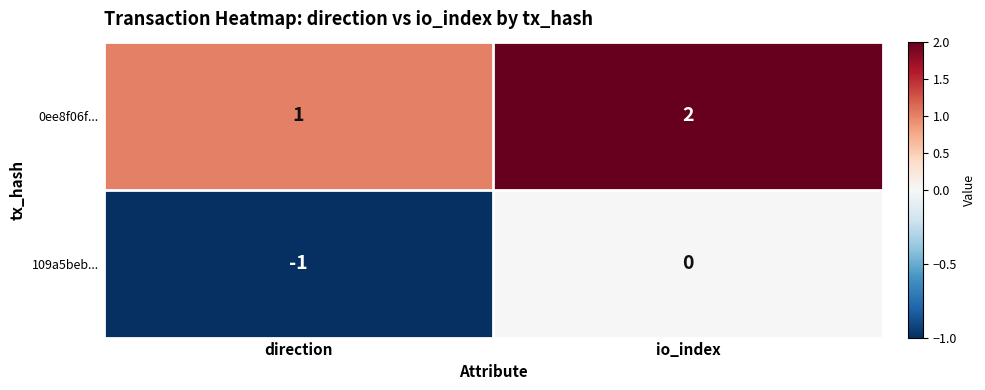

What is the difference between the highest and lowest values at 1?

2